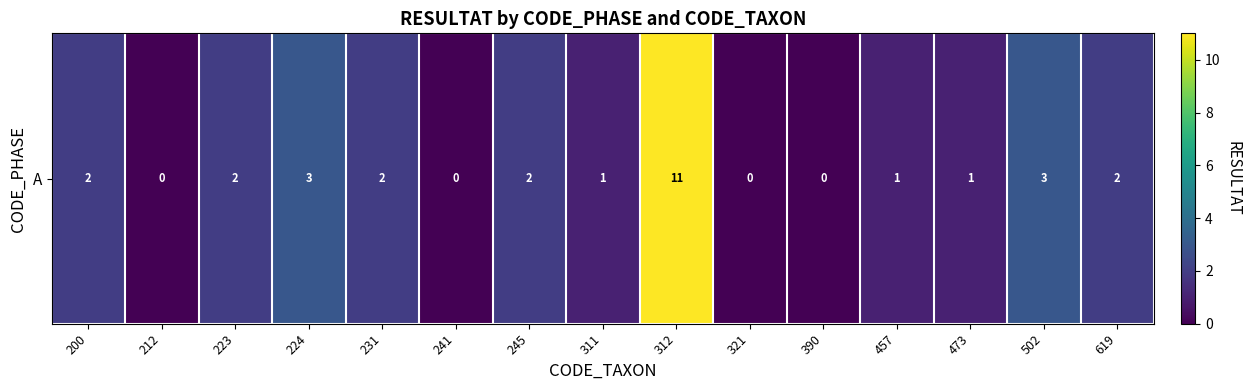

Rank the categories by value from highest to lowest.

312, 224, 502, 200, 223, 231, 245, 619, 311, 457, 473, 212, 241, 321, 390